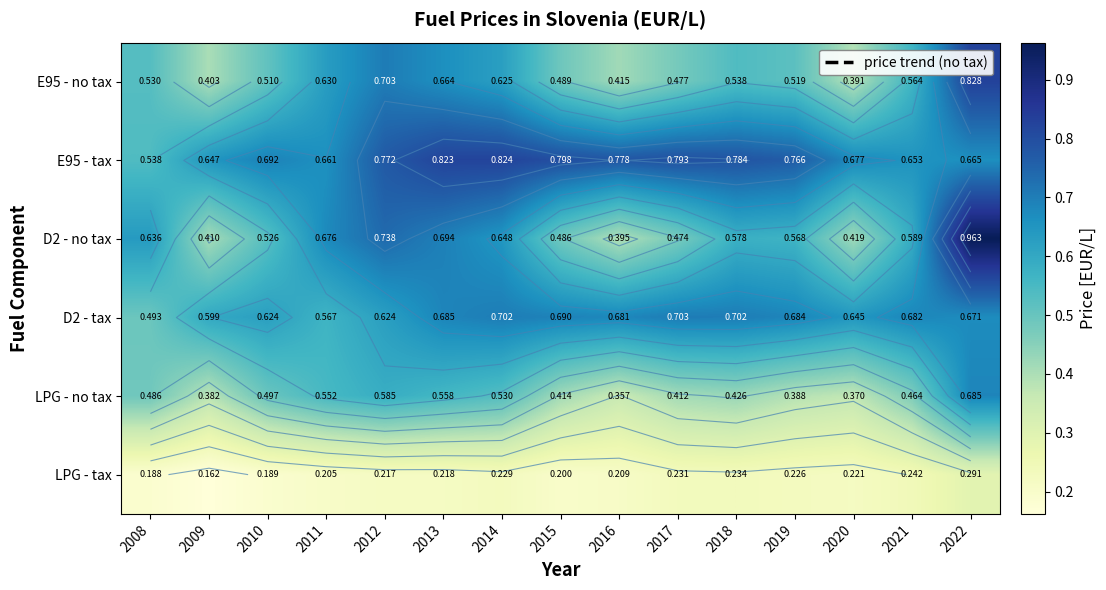

What is the approximate value of E95 - no tax at 2012?

0.7